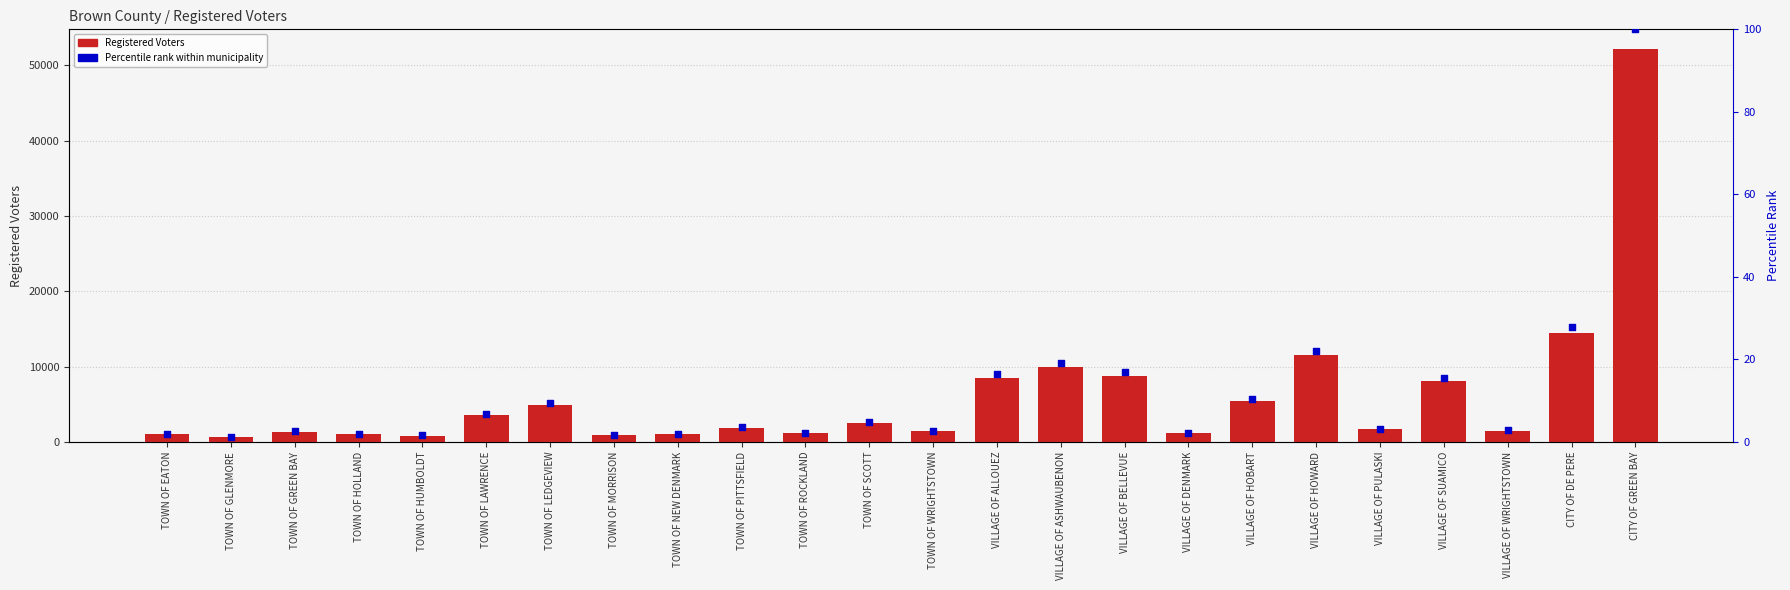

Which series reaches the maximum Y coordinate?

Registered Voters